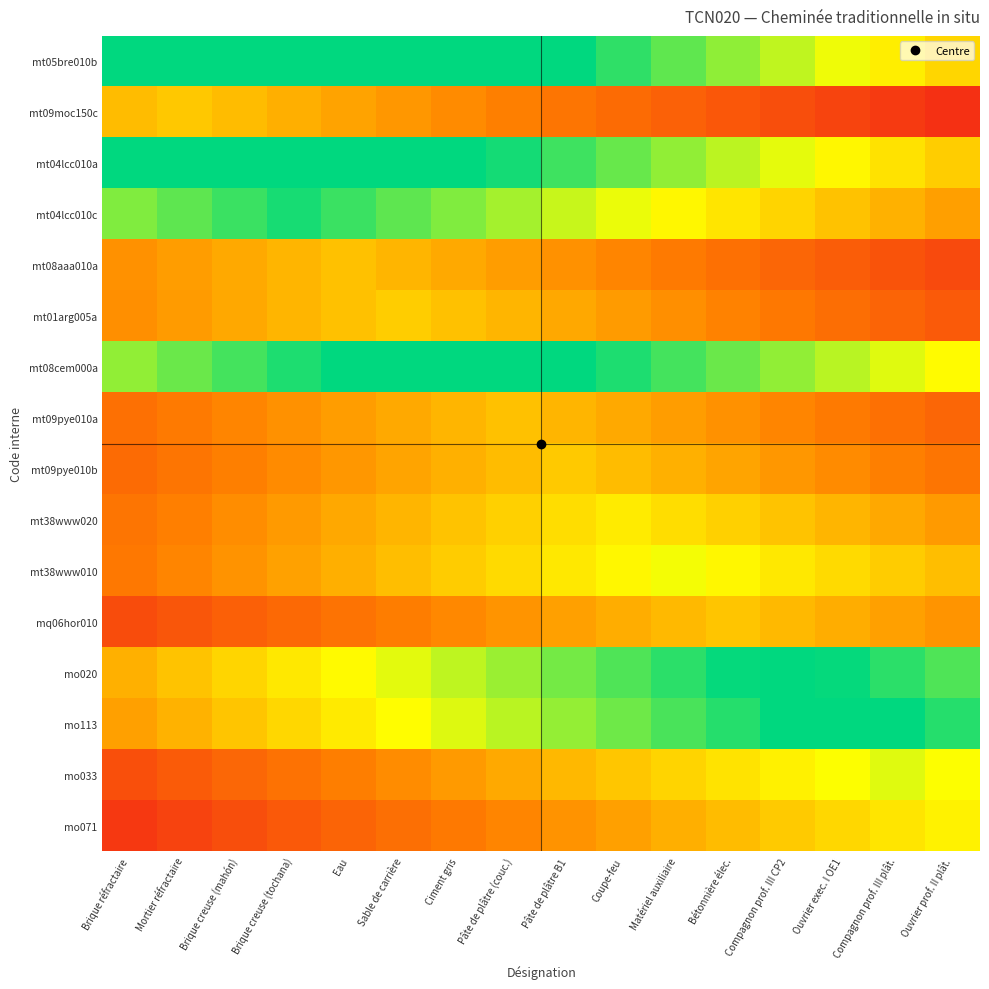

Reading left to right, list all the values displayed in this chart.

mt05bre010b: Brique réfractaire=1.5	Mortier réfractaire=1.4	Brique creuse (mahón)=1.4	Brique creuse (tochana)=1.3	Eau=1.2	Sable de carrière=1.2	Ciment gris=1.1	Pâte de plâtre (couc.)=1.1	Pâte de plâtre B1=1.0	Coupe-feu=0.9	Matériel auxiliaire=0.9	Bétonnière élec.=0.8	Compagnon prof. III CP2=0.7	Ouvrier exec. I OE1=0.7	Compagnon prof. III plât.=0.6	Ouvrier prof. II plât.=0.6
mt09moc150c: Brique réfractaire=0.5	Mortier réfractaire=0.5	Brique creuse (mahón)=0.5	Brique creuse (tochana)=0.5	Eau=0.4	Sable de carrière=0.4	Ciment gris=0.4	Pâte de plâtre (couc.)=0.3	Pâte de plâtre B1=0.3	Coupe-feu=0.3	Matériel auxiliaire=0.2	Bétonnière élec.=0.2	Compagnon prof. III CP2=0.2	Ouvrier exec. I OE1=0.1	Compagnon prof. III plât.=0.1	Ouvrier prof. II plât.=0.1
mt04lcc010a: Brique réfractaire=1.1	Mortier réfractaire=1.2	Brique creuse (mahón)=1.2	Brique creuse (tochana)=1.2	Eau=1.1	Sable de carrière=1.1	Ciment gris=1.0	Pâte de plâtre (couc.)=1.0	Pâte de plâtre B1=0.9	Coupe-feu=0.9	Matériel auxiliaire=0.8	Bétonnière élec.=0.8	Compagnon prof. III CP2=0.7	Ouvrier exec. I OE1=0.6	Compagnon prof. III plât.=0.6	Ouvrier prof. II plât.=0.5
mt04lcc010c: Brique réfractaire=0.8	Mortier réfractaire=0.9	Brique creuse (mahón)=0.9	Brique creuse (tochana)=1.0	Eau=0.9	Sable de carrière=0.9	Ciment gris=0.8	Pâte de plâtre (couc.)=0.8	Pâte de plâtre B1=0.7	Coupe-feu=0.7	Matériel auxiliaire=0.6	Bétonnière élec.=0.6	Compagnon prof. III CP2=0.6	Ouvrier exec. I OE1=0.5	Compagnon prof. III plât.=0.5	Ouvrier prof. II plât.=0.4
mt08aaa010a: Brique réfractaire=0.4	Mortier réfractaire=0.4	Brique creuse (mahón)=0.4	Brique creuse (tochana)=0.5	Eau=0.5	Sable de carrière=0.5	Ciment gris=0.4	Pâte de plâtre (couc.)=0.4	Pâte de plâtre B1=0.4	Coupe-feu=0.3	Matériel auxiliaire=0.3	Bétonnière élec.=0.3	Compagnon prof. III CP2=0.3	Ouvrier exec. I OE1=0.2	Compagnon prof. III plât.=0.2	Ouvrier prof. II plât.=0.2
mt01arg005a: Brique réfractaire=0.4	Mortier réfractaire=0.4	Brique creuse (mahón)=0.4	Brique creuse (tochana)=0.5	Eau=0.5	Sable de carrière=0.5	Ciment gris=0.5	Pâte de plâtre (couc.)=0.5	Pâte de plâtre B1=0.4	Coupe-feu=0.4	Matériel auxiliaire=0.4	Bétonnière élec.=0.3	Compagnon prof. III CP2=0.3	Ouvrier exec. I OE1=0.3	Compagnon prof. III plât.=0.2	Ouvrier prof. II plât.=0.2
mt08cem000a: Brique réfractaire=0.8	Mortier réfractaire=0.9	Brique creuse (mahón)=0.9	Brique creuse (tochana)=1.0	Eau=1.0	Sable de carrière=1.1	Ciment gris=1.1	Pâte de plâtre (couc.)=1.1	Pâte de plâtre B1=1.0	Coupe-feu=1.0	Matériel auxiliaire=0.9	Bétonnière élec.=0.9	Compagnon prof. III CP2=0.8	Ouvrier exec. I OE1=0.8	Compagnon prof. III plât.=0.7	Ouvrier prof. II plât.=0.7
mt09pye010a: Brique réfractaire=0.3	Mortier réfractaire=0.3	Brique creuse (mahón)=0.3	Brique creuse (tochana)=0.4	Eau=0.4	Sable de carrière=0.4	Ciment gris=0.5	Pâte de plâtre (couc.)=0.5	Pâte de plâtre B1=0.5	Coupe-feu=0.4	Matériel auxiliaire=0.4	Bétonnière élec.=0.4	Compagnon prof. III CP2=0.3	Ouvrier exec. I OE1=0.3	Compagnon prof. III plât.=0.3	Ouvrier prof. II plât.=0.3
mt09pye010b: Brique réfractaire=0.3	Mortier réfractaire=0.3	Brique creuse (mahón)=0.3	Brique creuse (tochana)=0.4	Eau=0.4	Sable de carrière=0.4	Ciment gris=0.5	Pâte de plâtre (couc.)=0.5	Pâte de plâtre B1=0.5	Coupe-feu=0.5	Matériel auxiliaire=0.5	Bétonnière élec.=0.4	Compagnon prof. III CP2=0.4	Ouvrier exec. I OE1=0.4	Compagnon prof. III plât.=0.3	Ouvrier prof. II plât.=0.3
mt38www020: Brique réfractaire=0.3	Mortier réfractaire=0.3	Brique creuse (mahón)=0.4	Brique creuse (tochana)=0.4	Eau=0.4	Sable de carrière=0.5	Ciment gris=0.5	Pâte de plâtre (couc.)=0.5	Pâte de plâtre B1=0.6	Coupe-feu=0.6	Matériel auxiliaire=0.6	Bétonnière élec.=0.5	Compagnon prof. III CP2=0.5	Ouvrier exec. I OE1=0.5	Compagnon prof. III plât.=0.4	Ouvrier prof. II plât.=0.4
mt38www010: Brique réfractaire=0.3	Mortier réfractaire=0.3	Brique creuse (mahón)=0.4	Brique creuse (tochana)=0.4	Eau=0.5	Sable de carrière=0.5	Ciment gris=0.5	Pâte de plâtre (couc.)=0.6	Pâte de plâtre B1=0.6	Coupe-feu=0.6	Matériel auxiliaire=0.7	Bétonnière élec.=0.6	Compagnon prof. III CP2=0.6	Ouvrier exec. I OE1=0.6	Compagnon prof. III plât.=0.5	Ouvrier prof. II plât.=0.5
mq06hor010: Brique réfractaire=0.2	Mortier réfractaire=0.2	Brique creuse (mahón)=0.2	Brique creuse (tochana)=0.3	Eau=0.3	Sable de carrière=0.3	Ciment gris=0.4	Pâte de plâtre (couc.)=0.4	Pâte de plâtre B1=0.4	Coupe-feu=0.5	Matériel auxiliaire=0.5	Bétonnière élec.=0.5	Compagnon prof. III CP2=0.5	Ouvrier exec. I OE1=0.5	Compagnon prof. III plât.=0.4	Ouvrier prof. II plât.=0.4
mo020: Brique réfractaire=0.5	Mortier réfractaire=0.5	Brique creuse (mahón)=0.6	Brique creuse (tochana)=0.6	Eau=0.7	Sable de carrière=0.7	Ciment gris=0.8	Pâte de plâtre (couc.)=0.8	Pâte de plâtre B1=0.8	Coupe-feu=0.9	Matériel auxiliaire=0.9	Bétonnière élec.=1.0	Compagnon prof. III CP2=1.0	Ouvrier exec. I OE1=1.0	Compagnon prof. III plât.=0.9	Ouvrier prof. II plât.=0.9
mo113: Brique réfractaire=0.4	Mortier réfractaire=0.5	Brique creuse (mahón)=0.5	Brique creuse (tochana)=0.6	Eau=0.6	Sable de carrière=0.7	Ciment gris=0.7	Pâte de plâtre (couc.)=0.8	Pâte de plâtre B1=0.8	Coupe-feu=0.9	Matériel auxiliaire=0.9	Bétonnière élec.=1.0	Compagnon prof. III CP2=1.0	Ouvrier exec. I OE1=1.0	Compagnon prof. III plât.=1.0	Ouvrier prof. II plât.=1.0
mo033: Brique réfractaire=0.2	Mortier réfractaire=0.2	Brique creuse (mahón)=0.3	Brique creuse (tochana)=0.3	Eau=0.3	Sable de carrière=0.4	Ciment gris=0.4	Pâte de plâtre (couc.)=0.4	Pâte de plâtre B1=0.5	Coupe-feu=0.5	Matériel auxiliaire=0.6	Bétonnière élec.=0.6	Compagnon prof. III CP2=0.6	Ouvrier exec. I OE1=0.7	Compagnon prof. III plât.=0.7	Ouvrier prof. II plât.=0.7
mo071: Brique réfractaire=0.1	Mortier réfractaire=0.1	Brique creuse (mahón)=0.2	Brique creuse (tochana)=0.2	Eau=0.2	Sable de carrière=0.3	Ciment gris=0.3	Pâte de plâtre (couc.)=0.4	Pâte de plâtre B1=0.4	Coupe-feu=0.4	Matériel auxiliaire=0.5	Bétonnière élec.=0.5	Compagnon prof. III CP2=0.5	Ouvrier exec. I OE1=0.6	Compagnon prof. III plât.=0.6	Ouvrier prof. II plât.=0.6